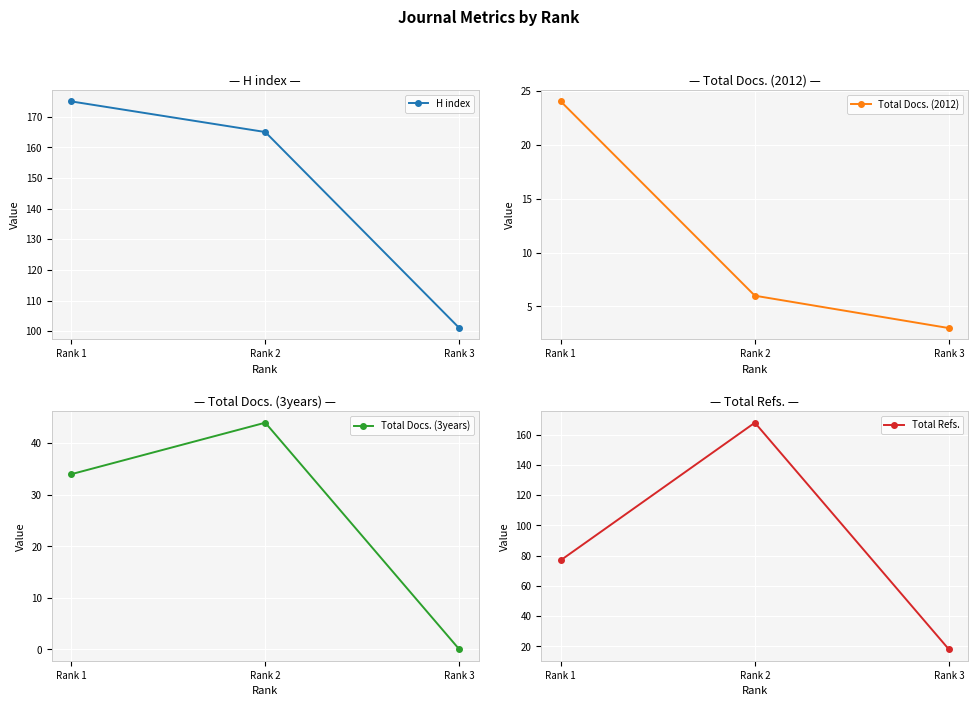

The value of H index at Rank 3 is 67. True or false?

False